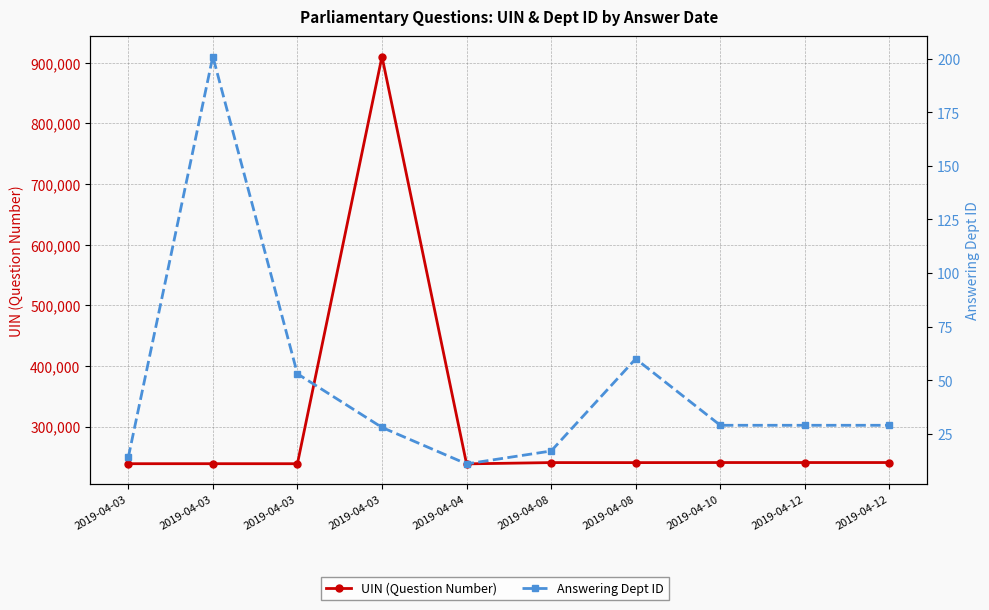

What is the value of the UIN (Question Number) point at the 1st from the left?

238660